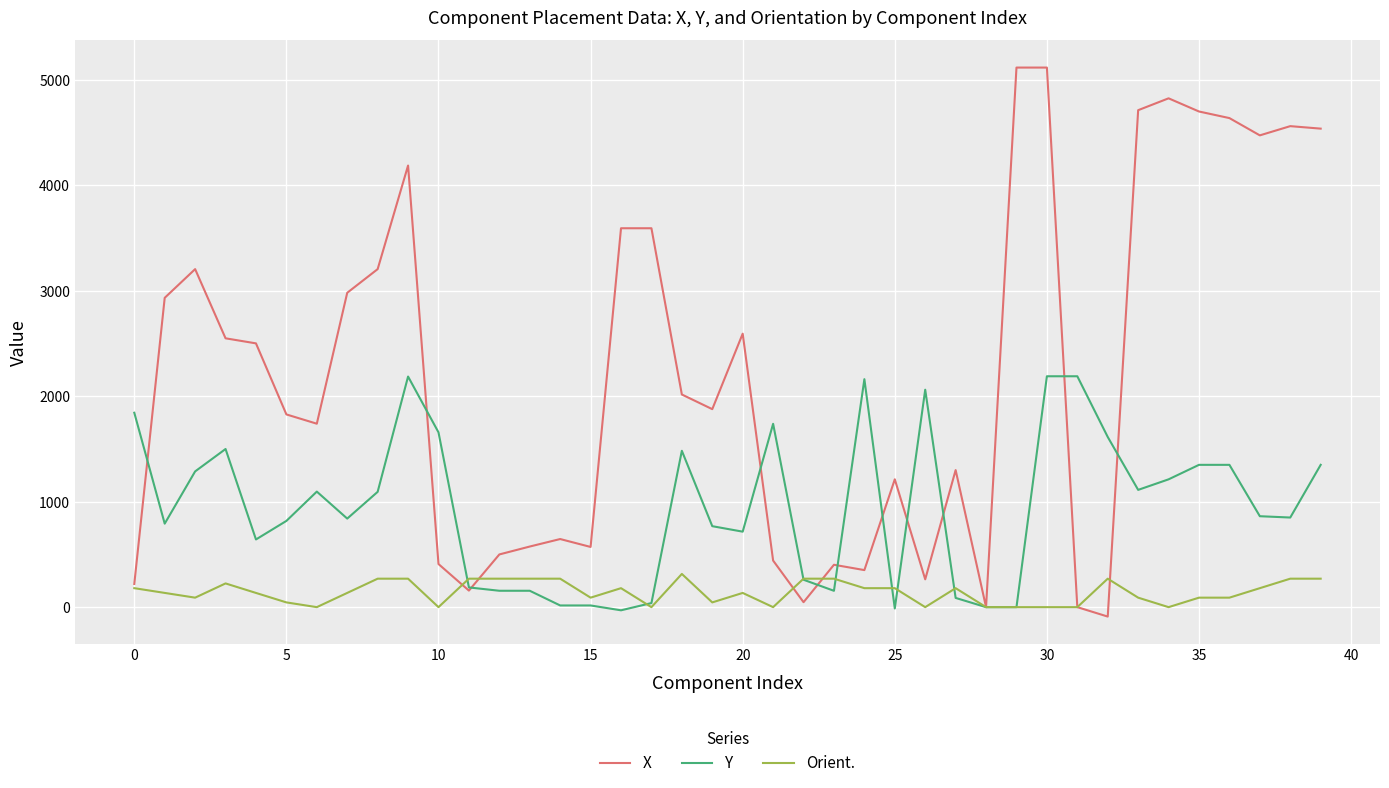

Which series has the largest total across all categories?

X